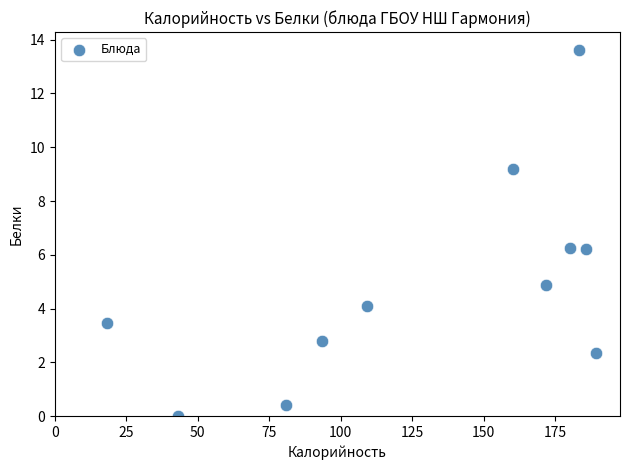

What is the range of Y values (max minus min)?

13.6